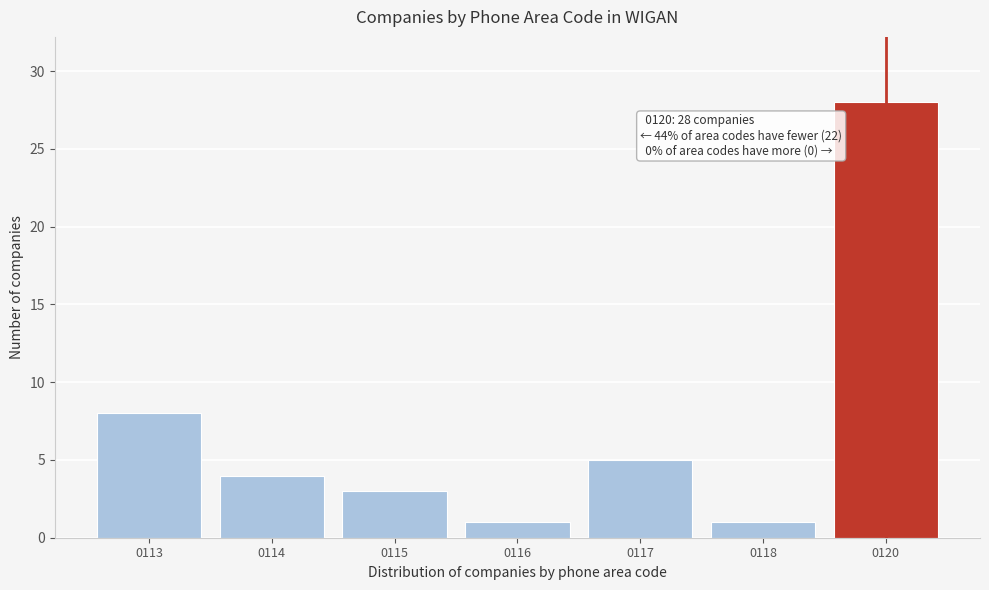

Reading left to right, extract all data points from this chart.

8	4	3	1	5	1	28